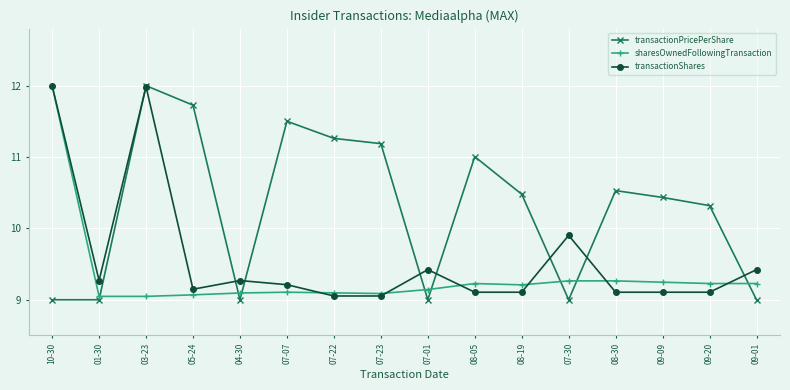

True or false: transactionPricePerShare and sharesOwnedFollowingTransaction intersect in this chart.

True